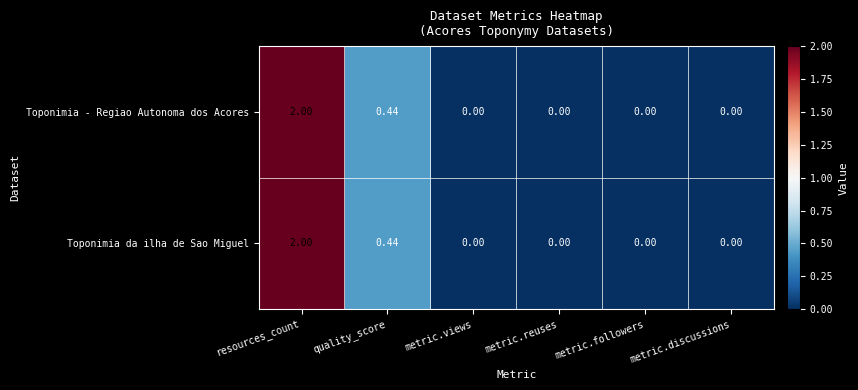

Where is Toponimia - Regiao Autonoma dos Acores nearest to the value 1?

quality_score